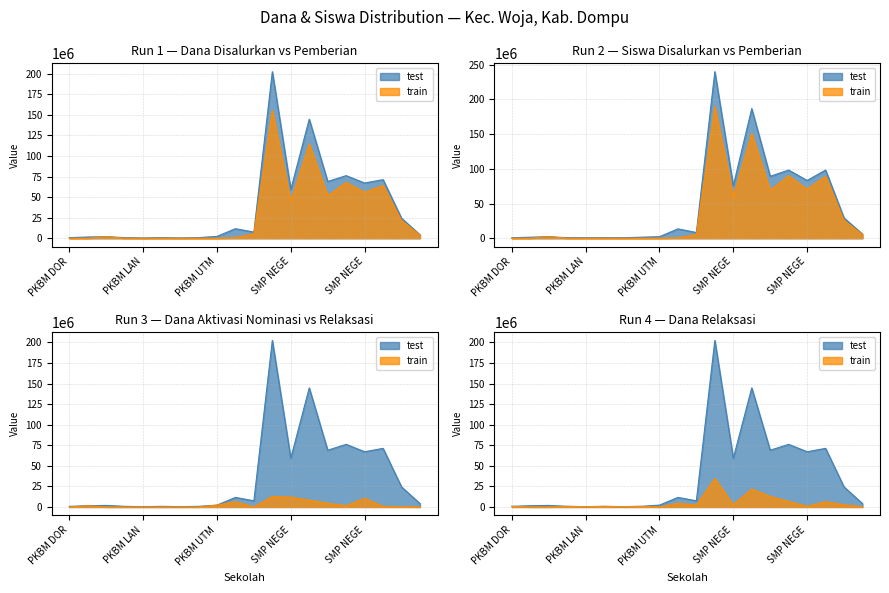

Which label corresponds to the smallest value in the chart?

PKBM DOR